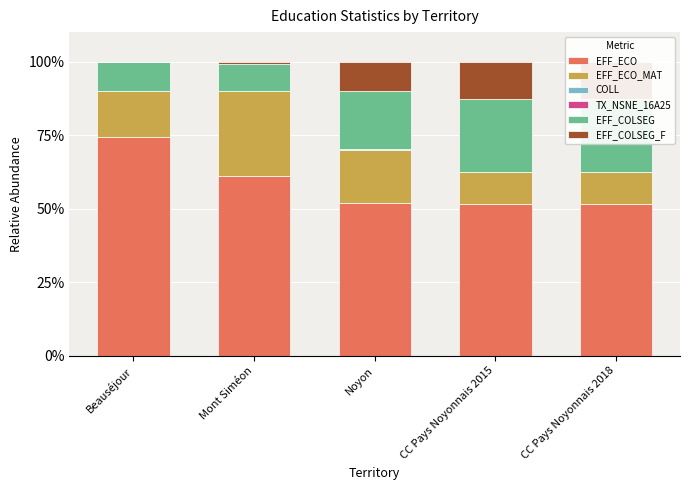

What is the total value across all series at CC Pays Noyonnais 2015?

100.0